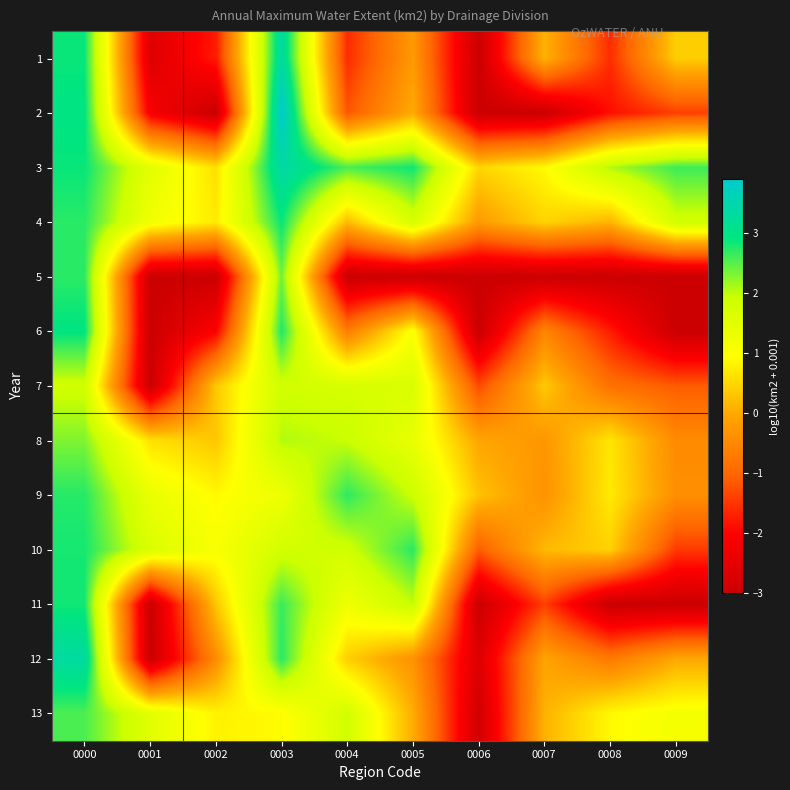

At which category is the sum across all series the highest?

0000